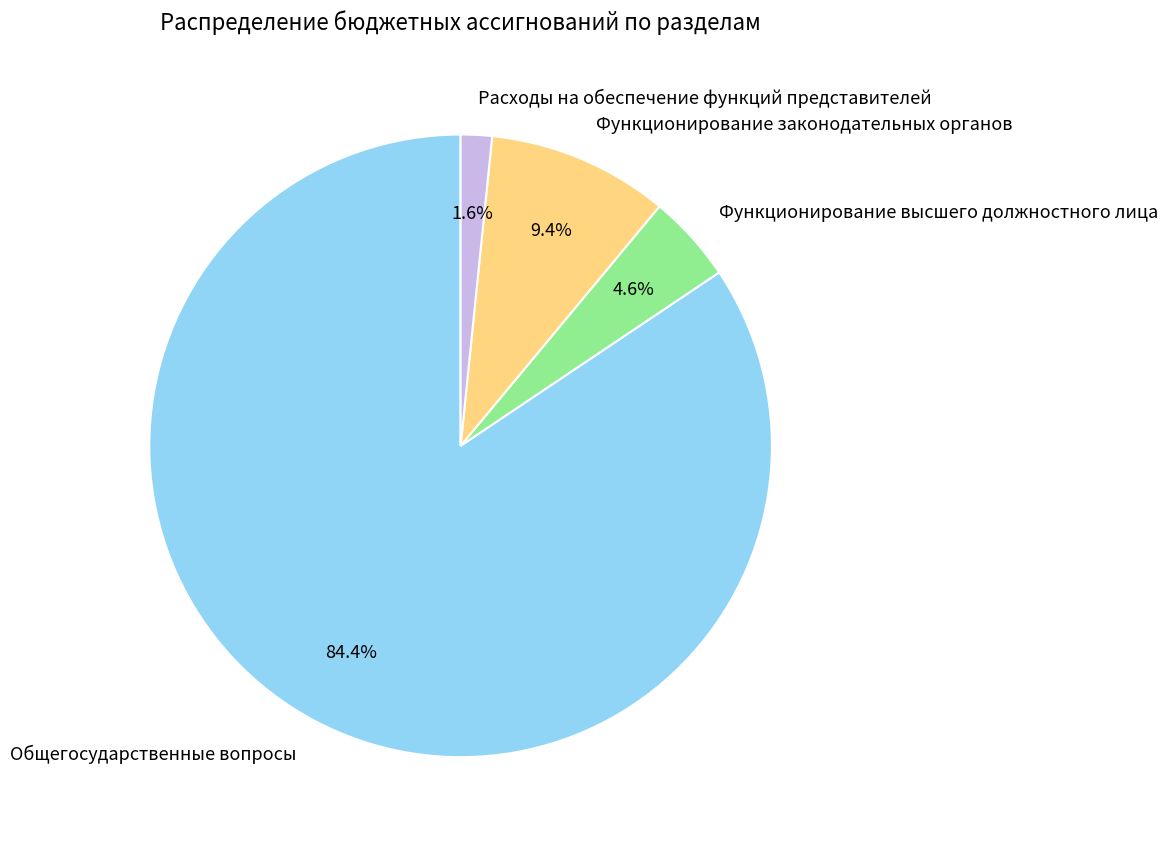

How many segments does this pie chart have?

4